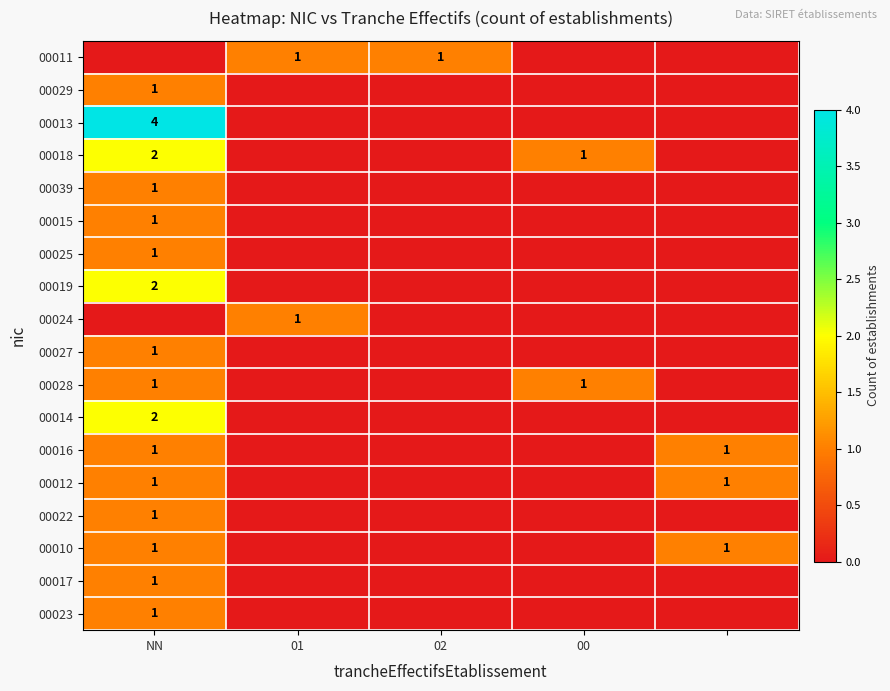

What is the spread (max minus min) of values at 00?

1